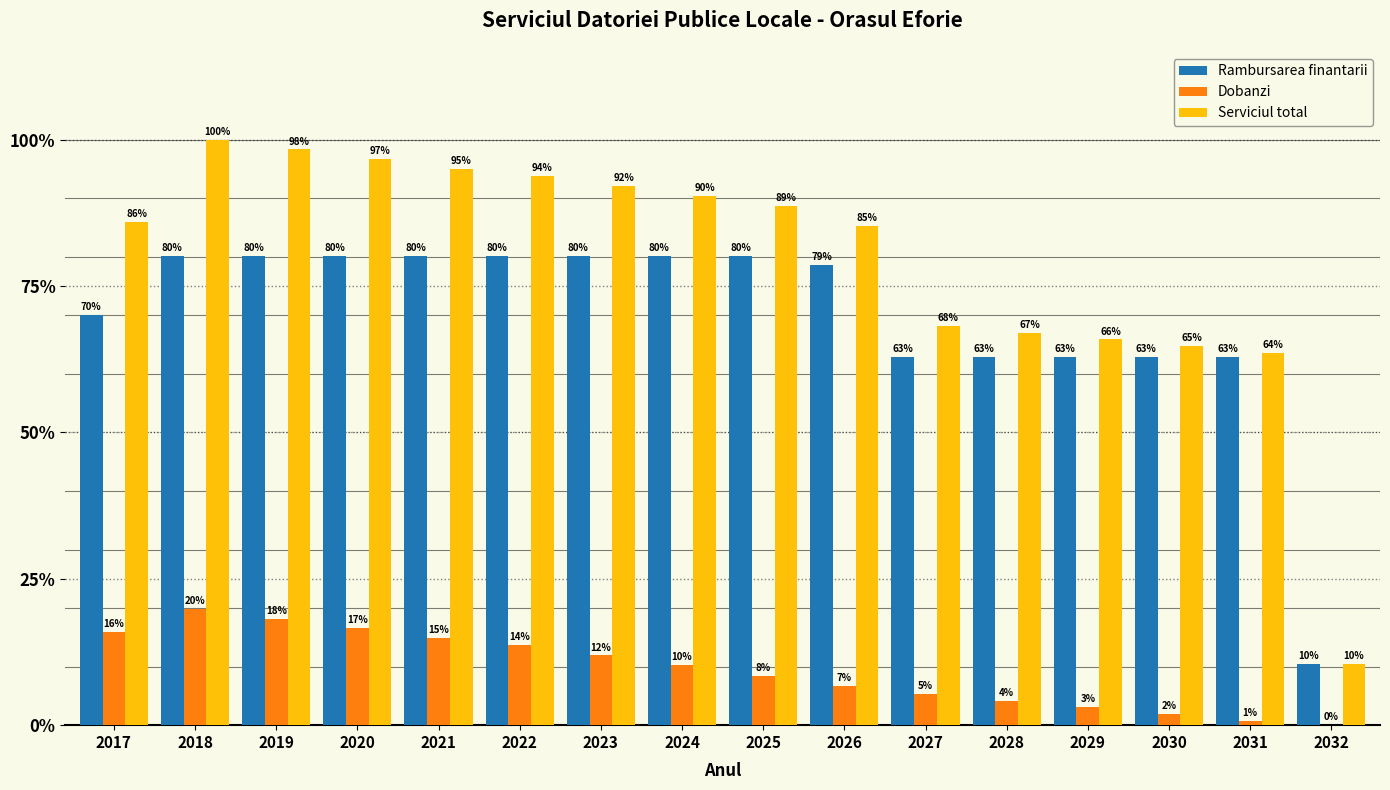

Does the chart contain stacked bars?

No